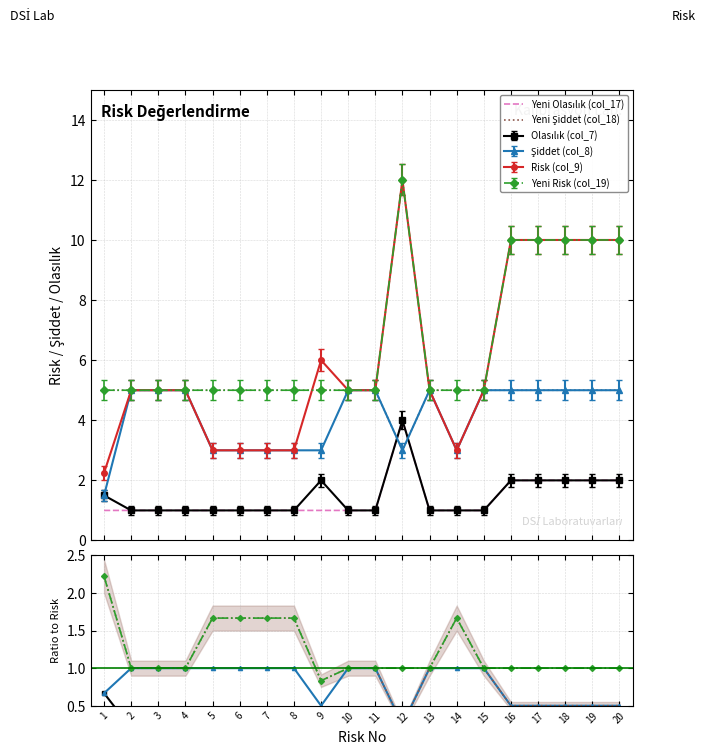

Where is the first local maximum for Yeni Olasılık (col_17)?

12